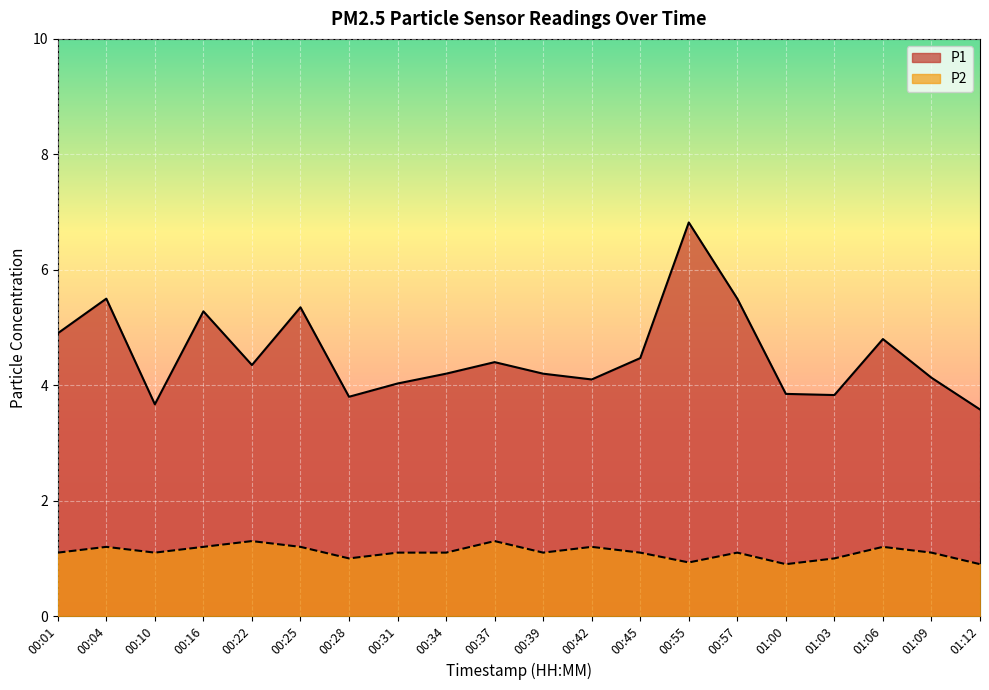

At how many categories does at least one series exceed 2?

20